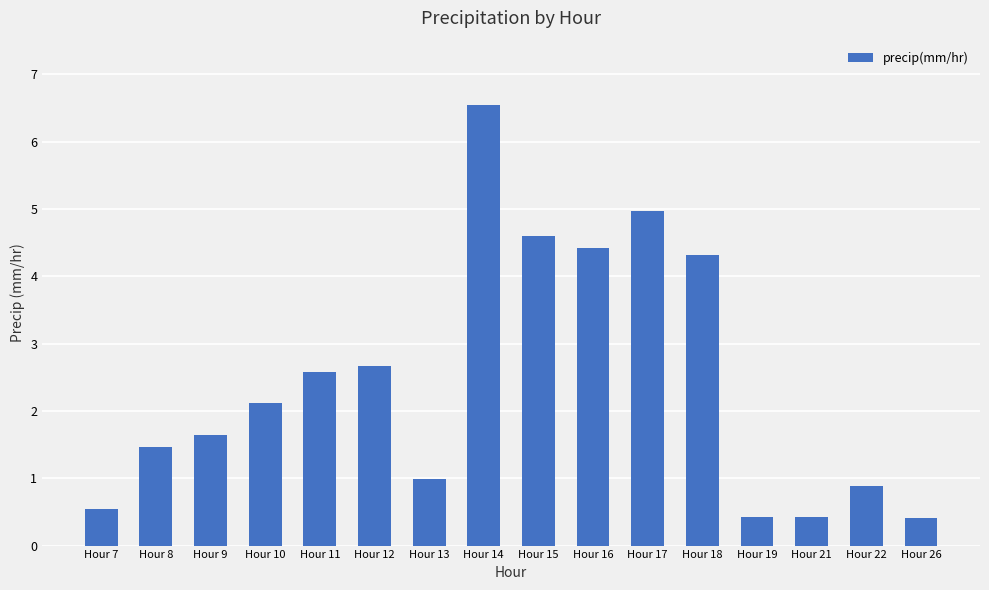

Does the chart contain stacked bars?

No